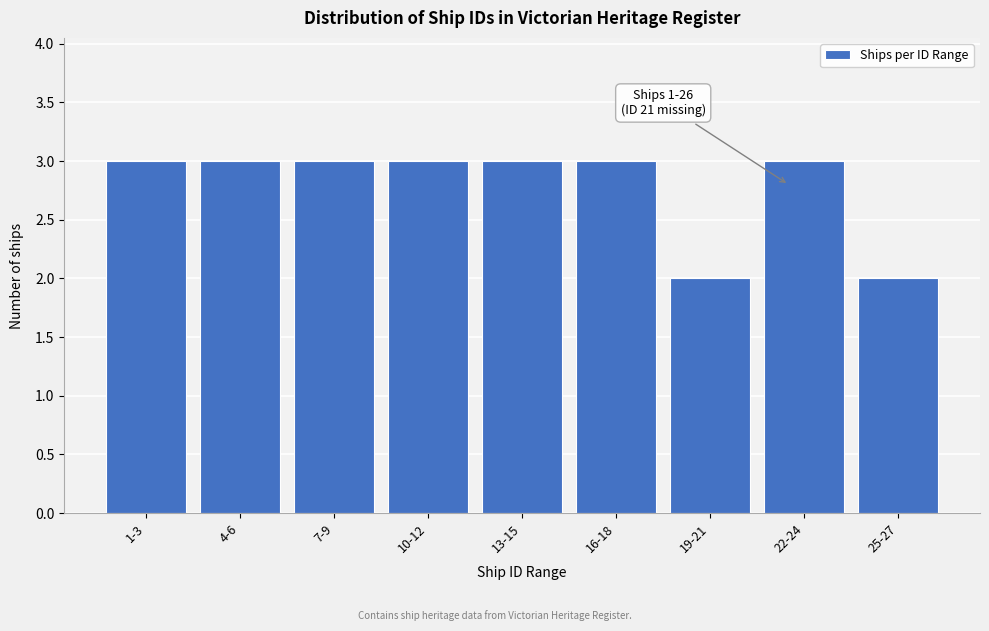

Reading right to left, transcribe all the data shown in this chart.

2	3	2	3	3	3	3	3	3